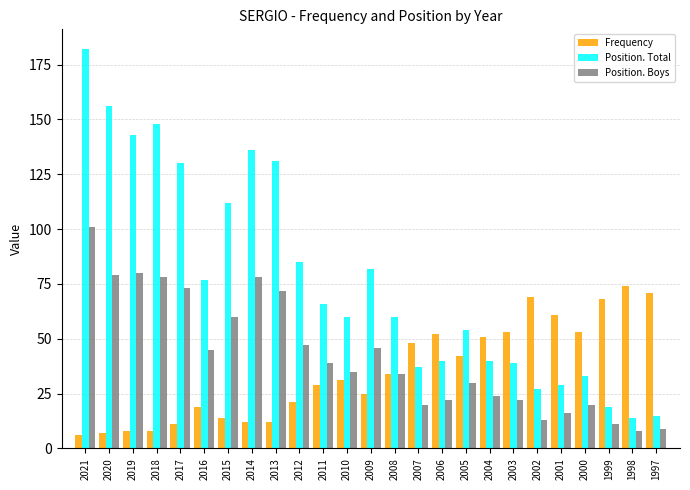

The Frequency series shows 6 at 2021. True or false?

True